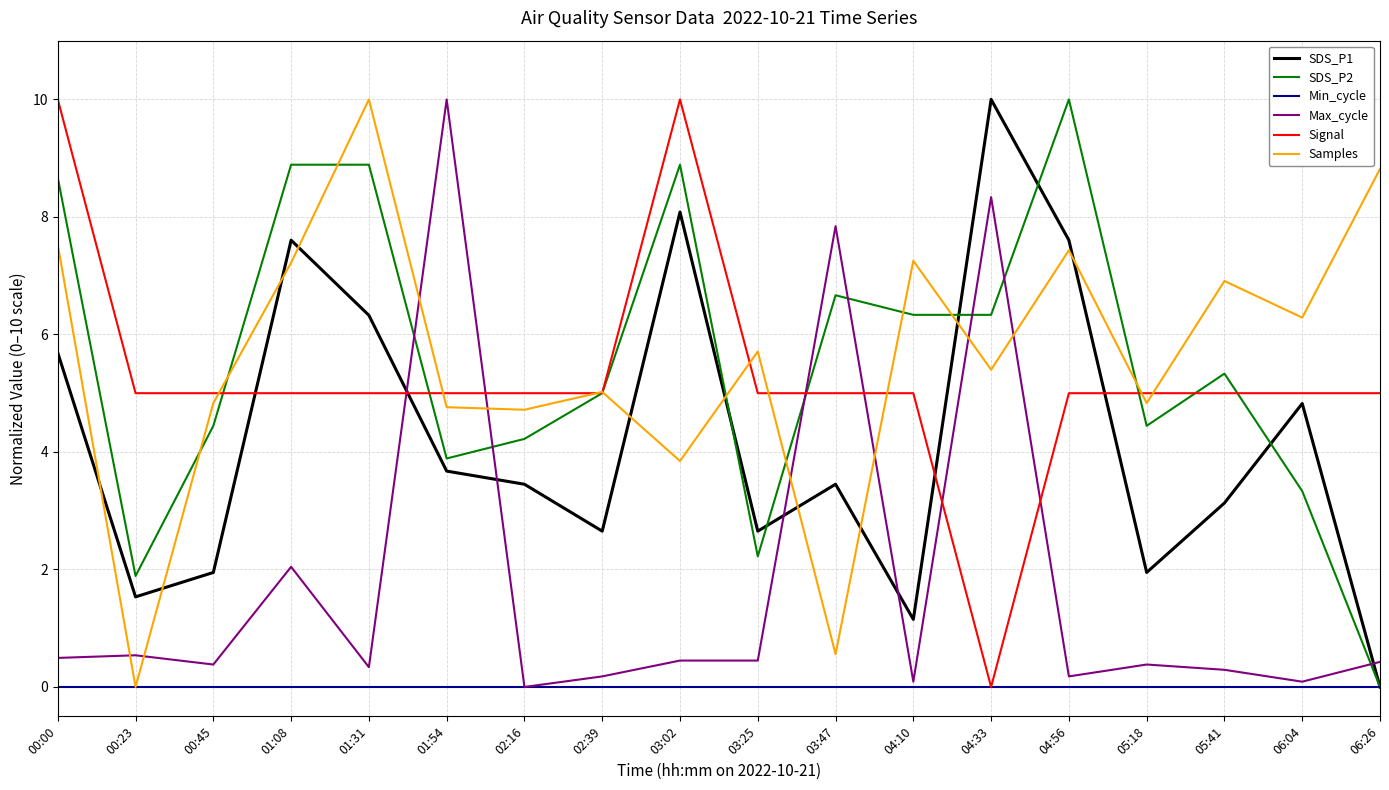

How many times do Signal and Max_cycle cross each other?

6